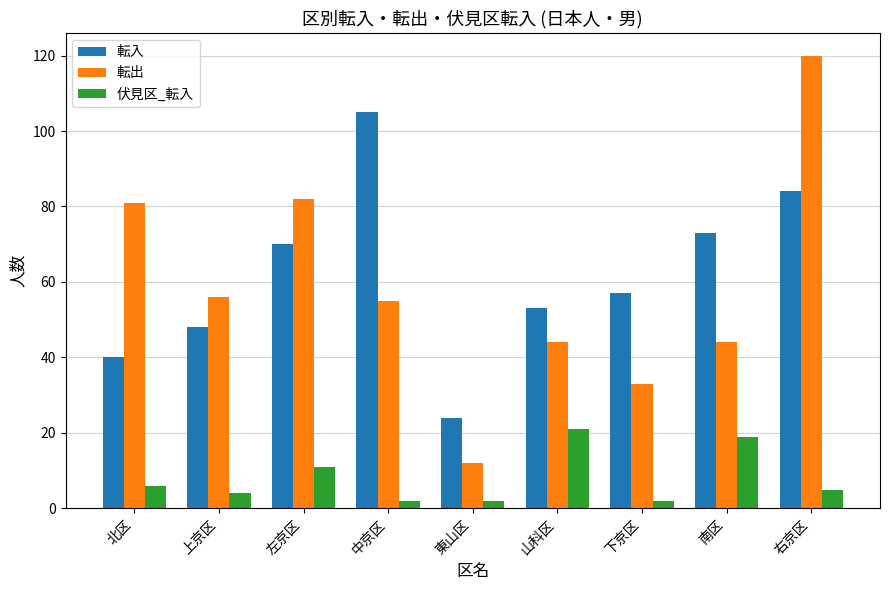

List the series in order of their peak value, lowest first.

伏見区_転入, 転入, 転出